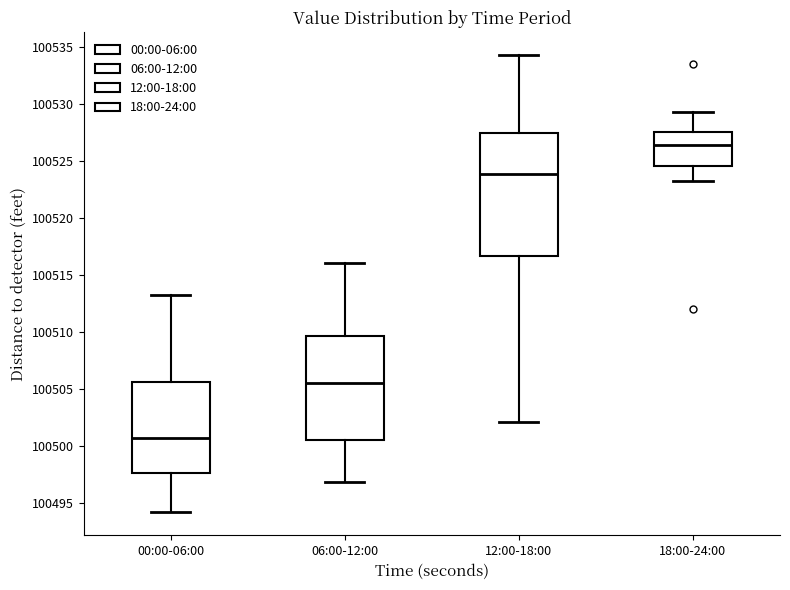

Which box is the tallest, from its lower edge to its upper edge?

12:00-18:00